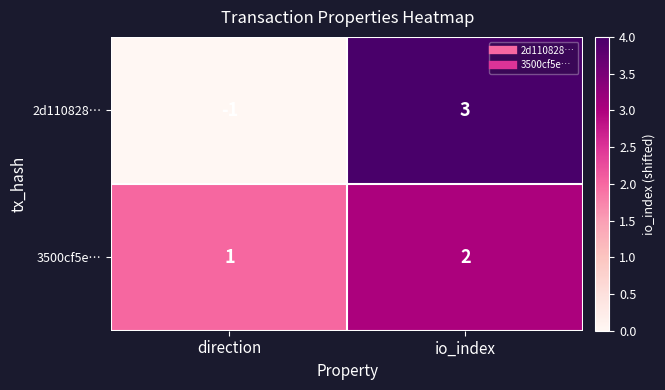

Count the number of categories in the chart.

2